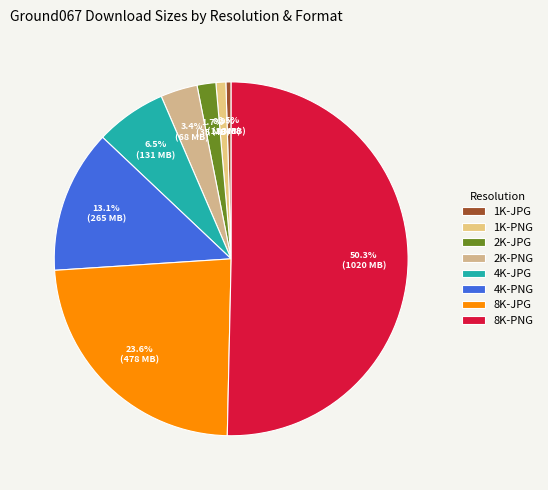

True or false: 8K-JPG accounts for 36% of the total.

False